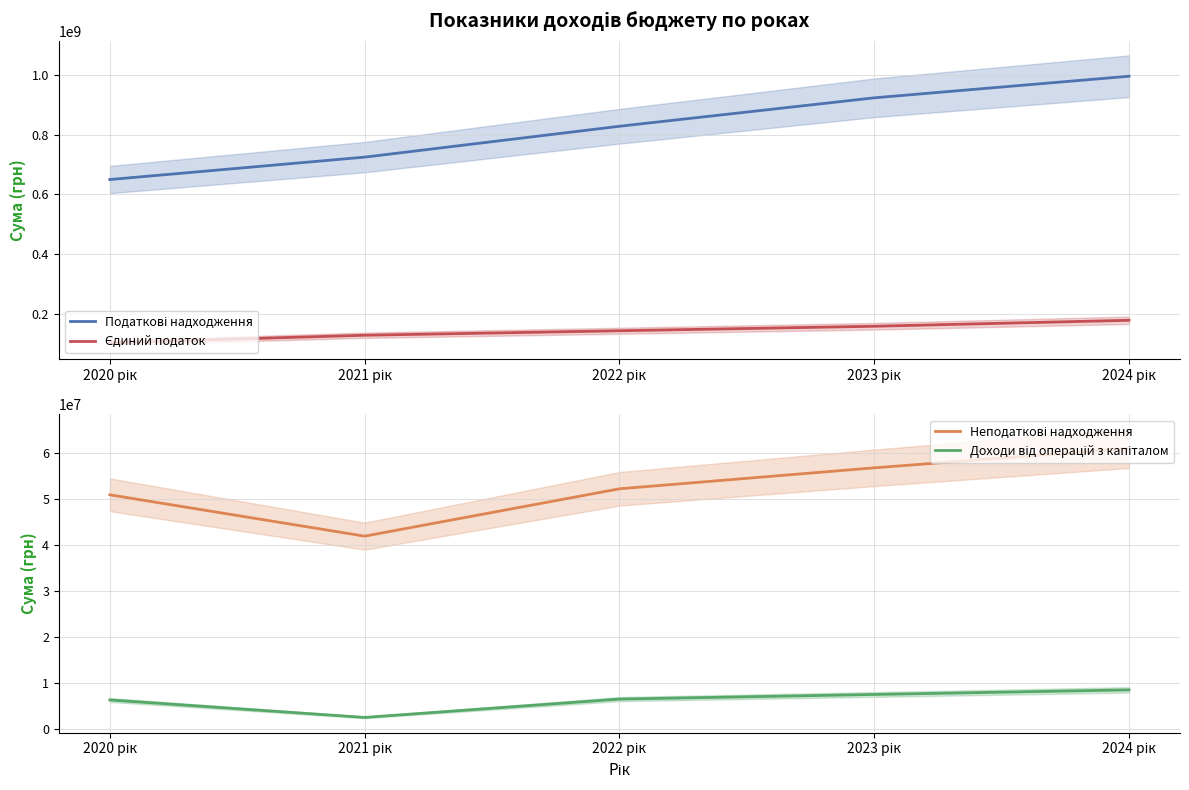

Where does the Єдиний податок series first go above 145000000?

2023 рік